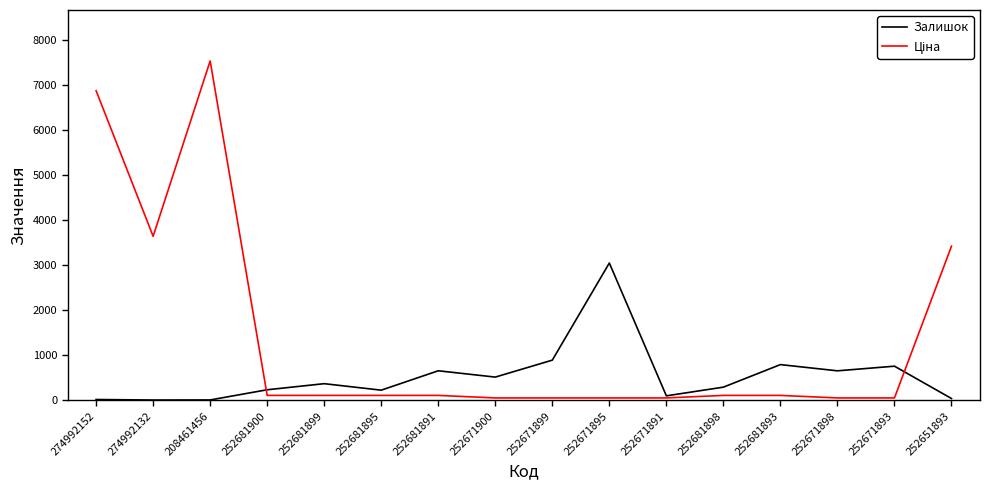

At which label is Залишок closest to 1528?

252671899